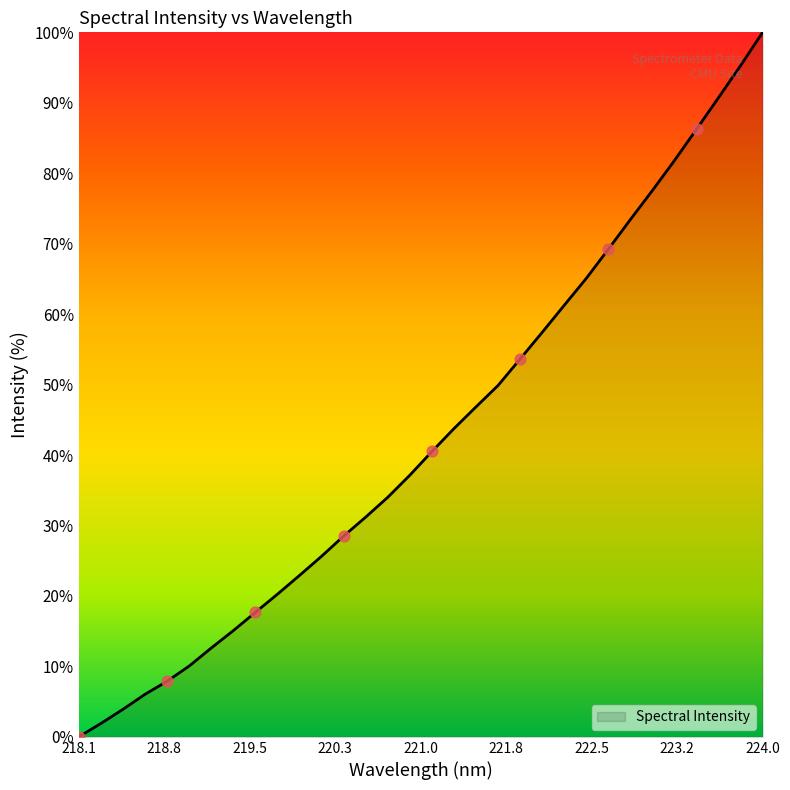

What is the greatest value displayed?

100.0